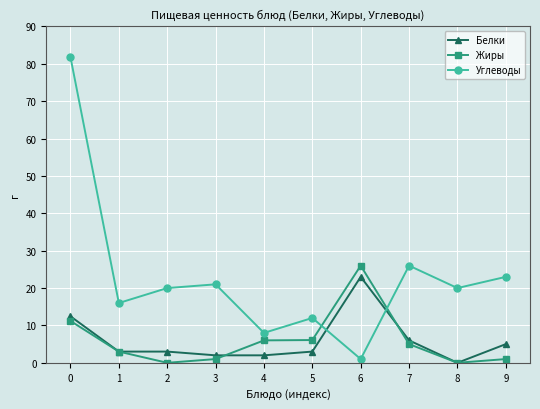

Which series has the largest total across all categories?

Углеводы